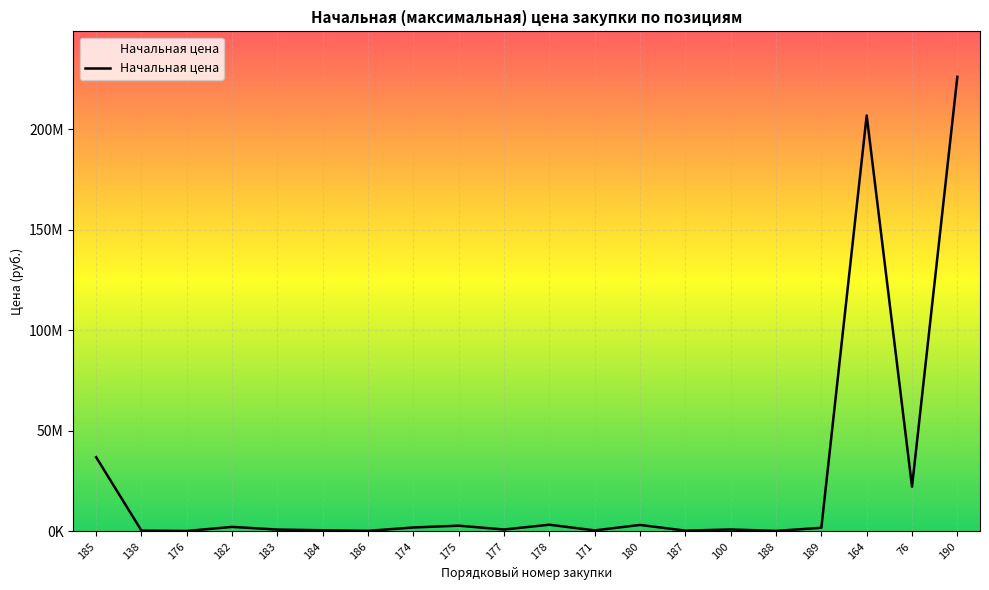

Does the chart display data point markers on the line(s)?

No